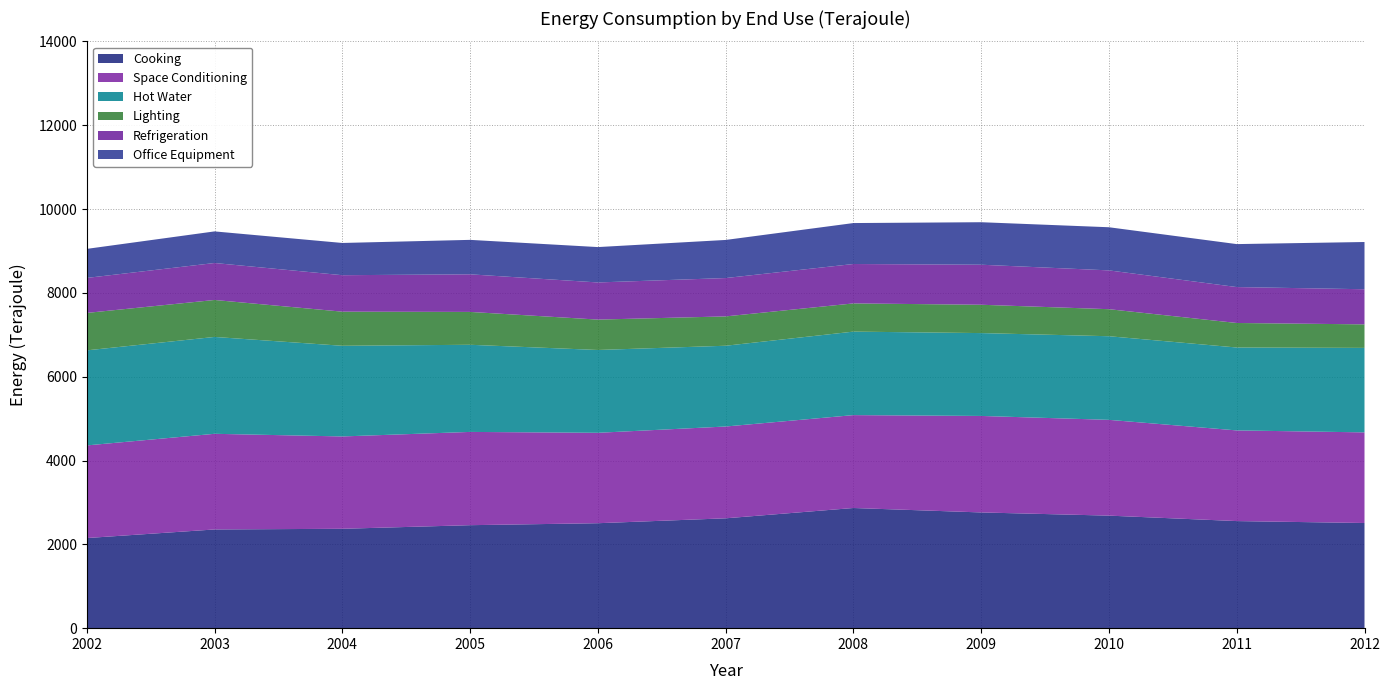

Reading left to right, what are all the values shown in this chart?

Cooking: 2150	2355	2371	2457	2504	2621	2867	2761	2685	2555	2509
Space Conditioning: 2210	2282	2203	2225	2157	2190	2216	2302	2285	2163	2162
Hot Water: 2268	2311	2163	2079	1976	1927	1992	1977	1995	1978	2016
Lighting: 893	882	814	784	725	700	673	676	645	585	561
Refrigeration: 835	882	870	897	886	915	940	955	926	857	838
Office Equipment: 693	754	769	822	844	909	977	1014	1029	1025	1127